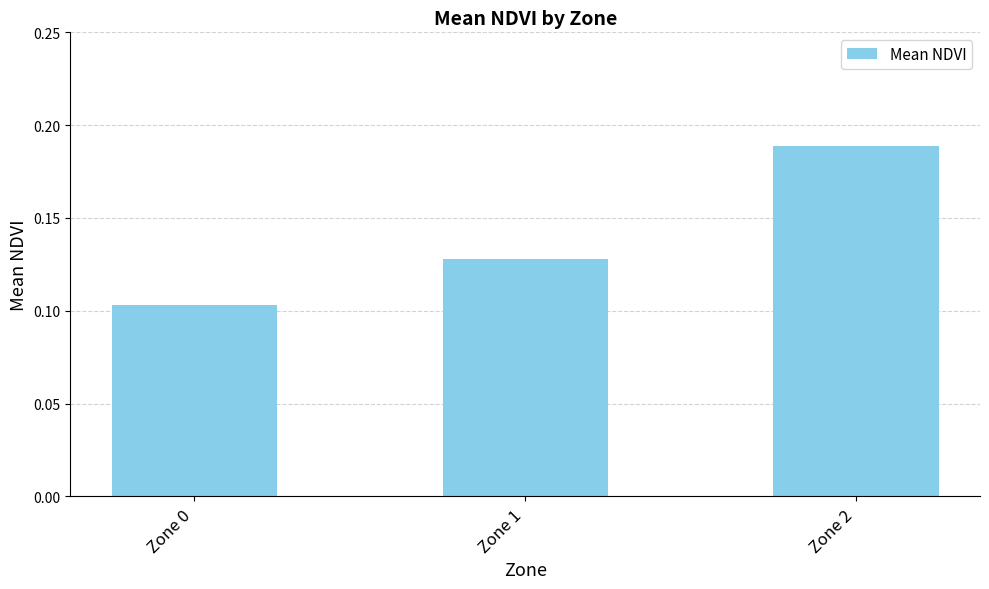

The chart shows a value of 0.2 at Zone 0. True or false?

False